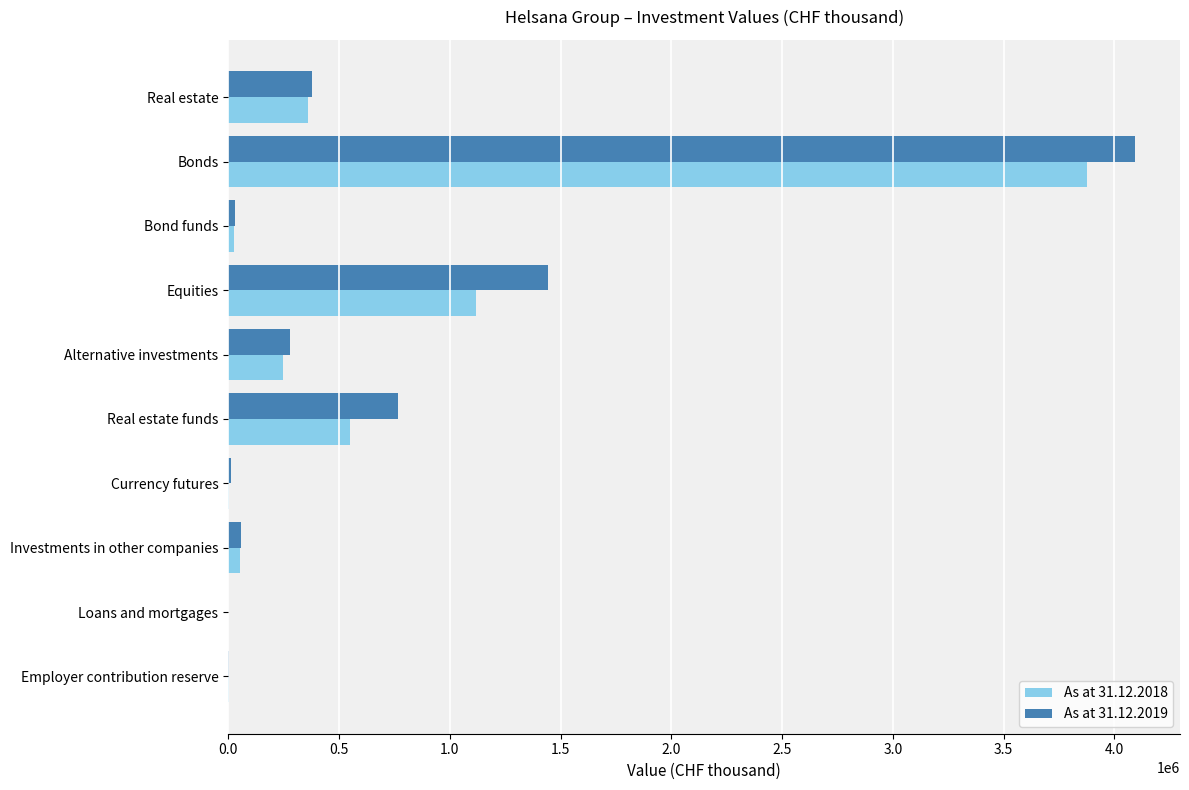

What is the total value across all series at Equities?

2560395